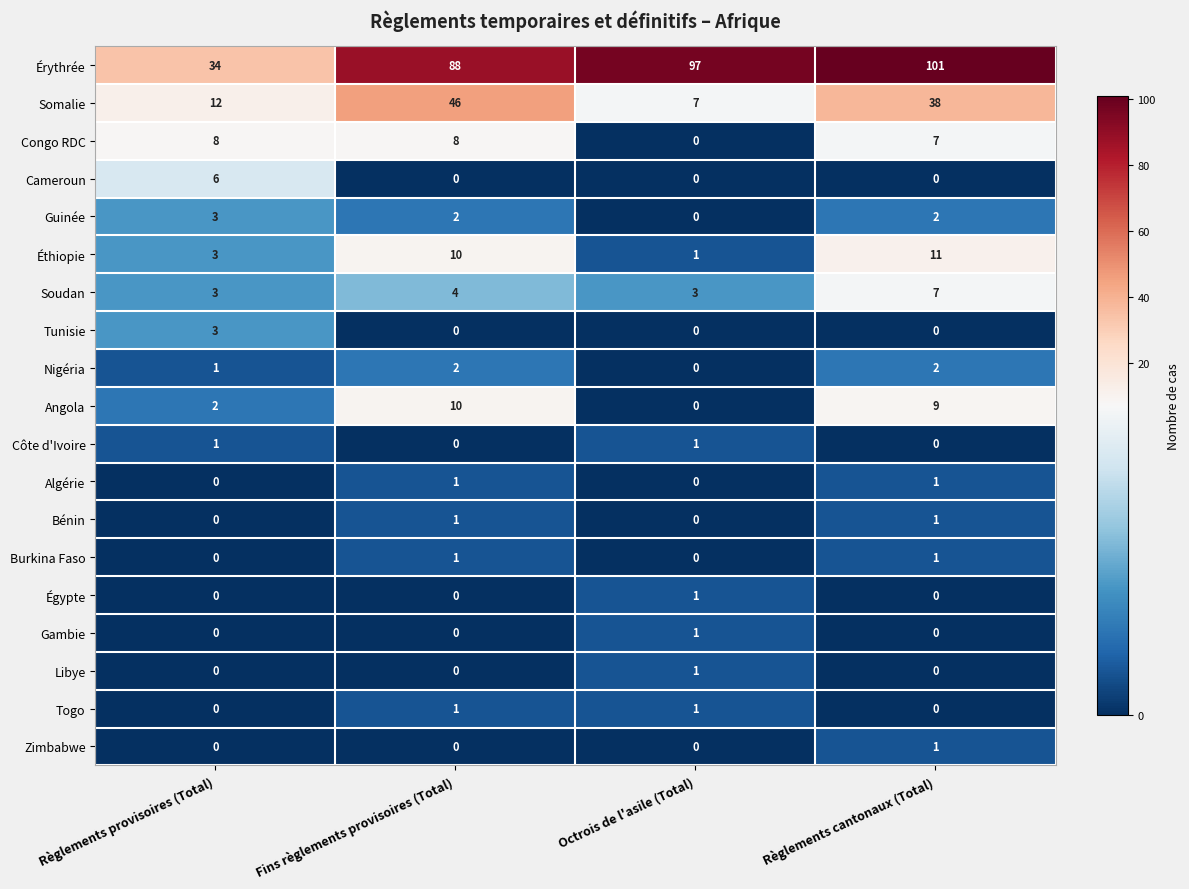

What is the difference between the maximum and minimum values in the Tunisie series?

3